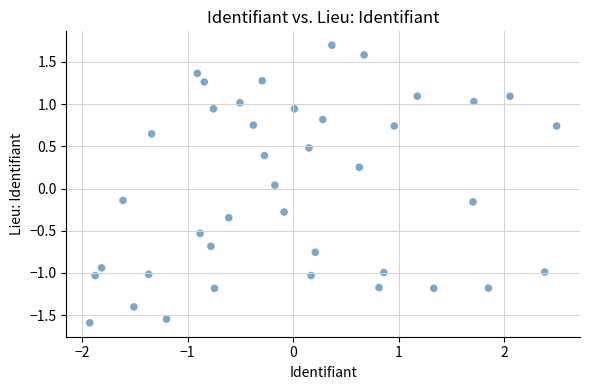

What is the range of X values (max minus min)?

4.4